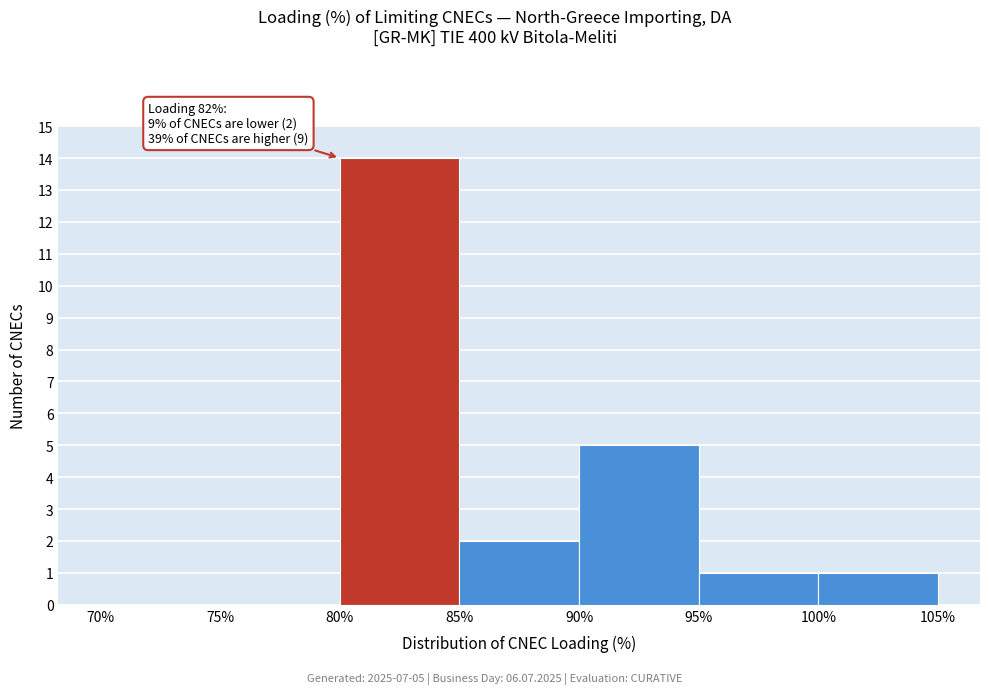

Which range on the x-axis has the tallest bar?

80% to 85%